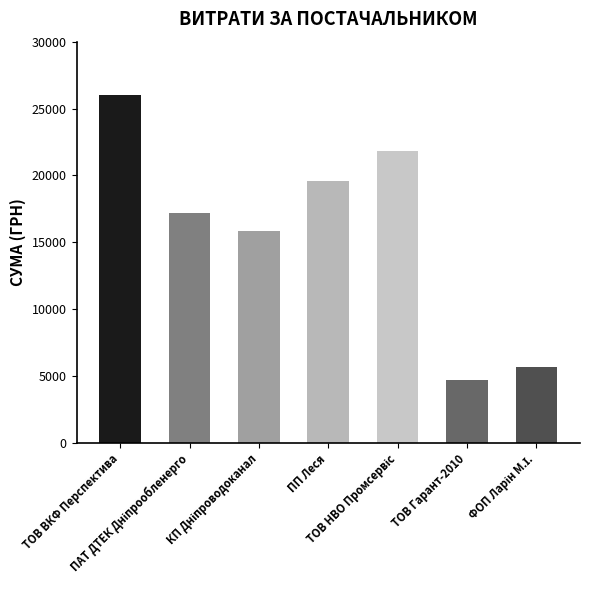

What is the minimum value shown in the chart?

4675.0